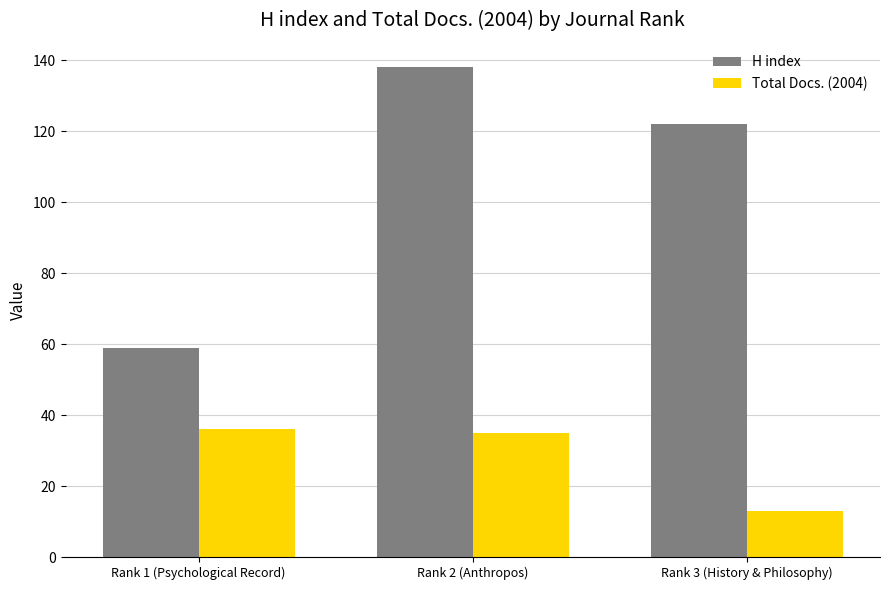

What is the average value of the H index series?

106